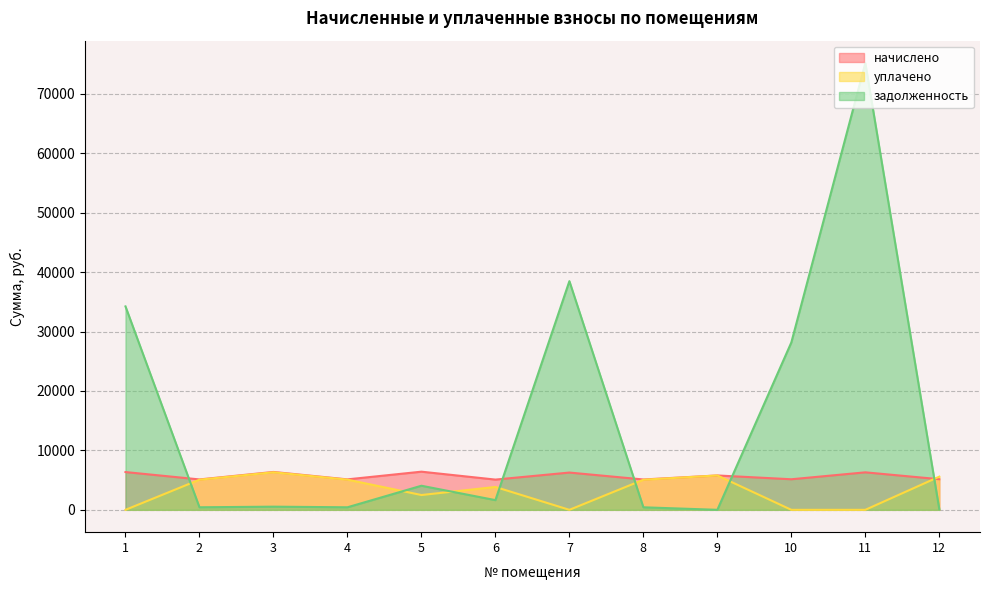

Where is the first local maximum for начислено?

3